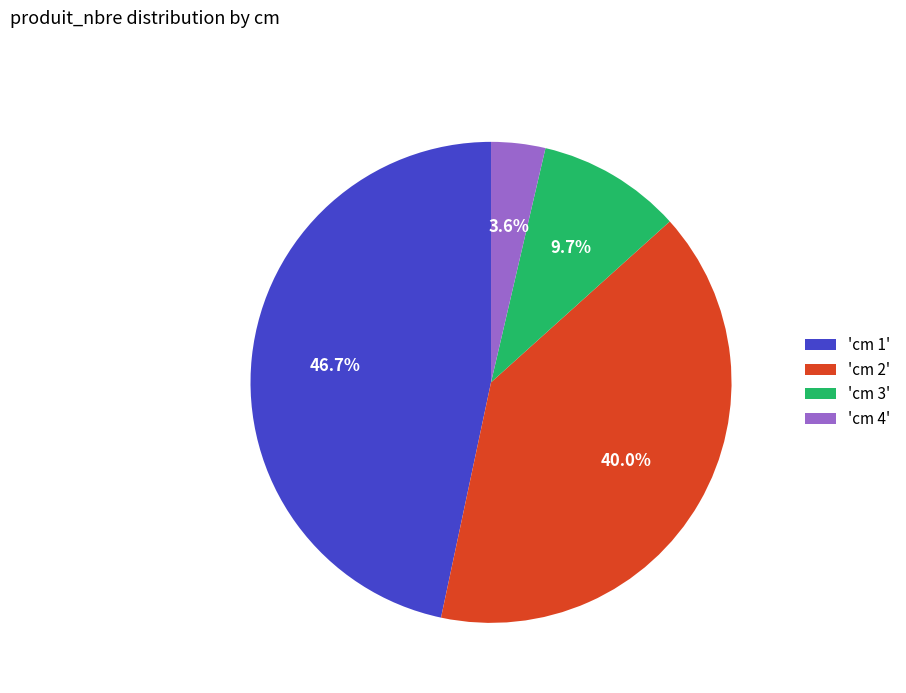

Rank the categories by value from lowest to highest.

'cm 4', 'cm 3', 'cm 2', 'cm 1'